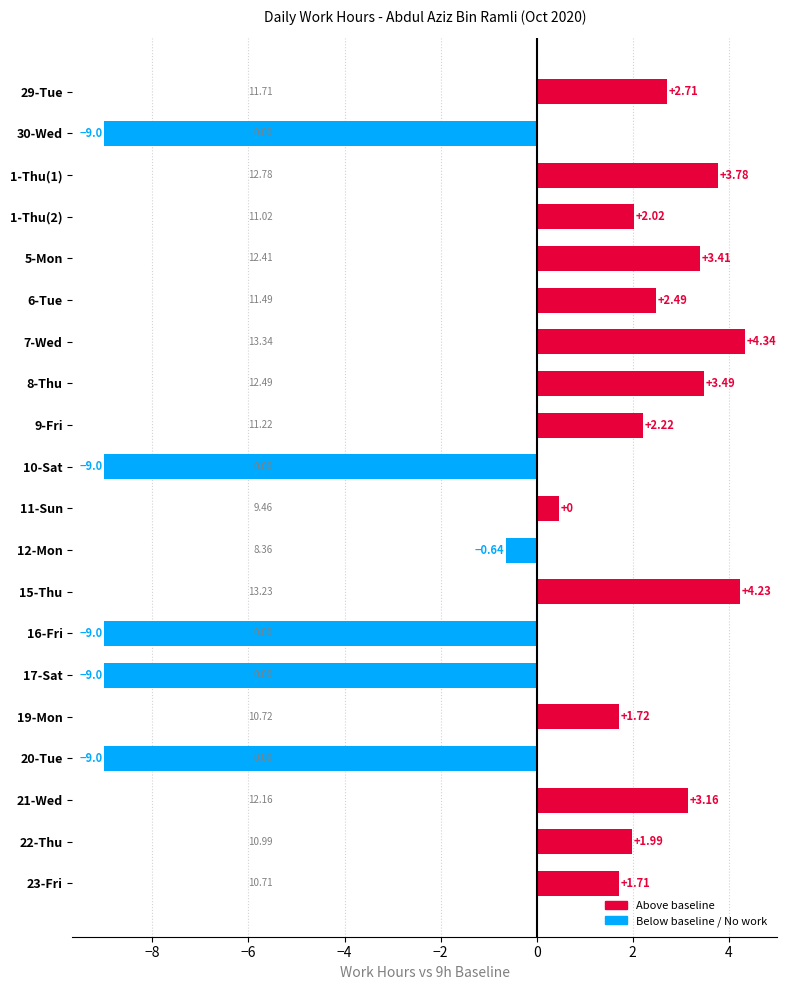

Approximately how many times larger is the value at 22-Thu compared to 15-Thu?

0.5